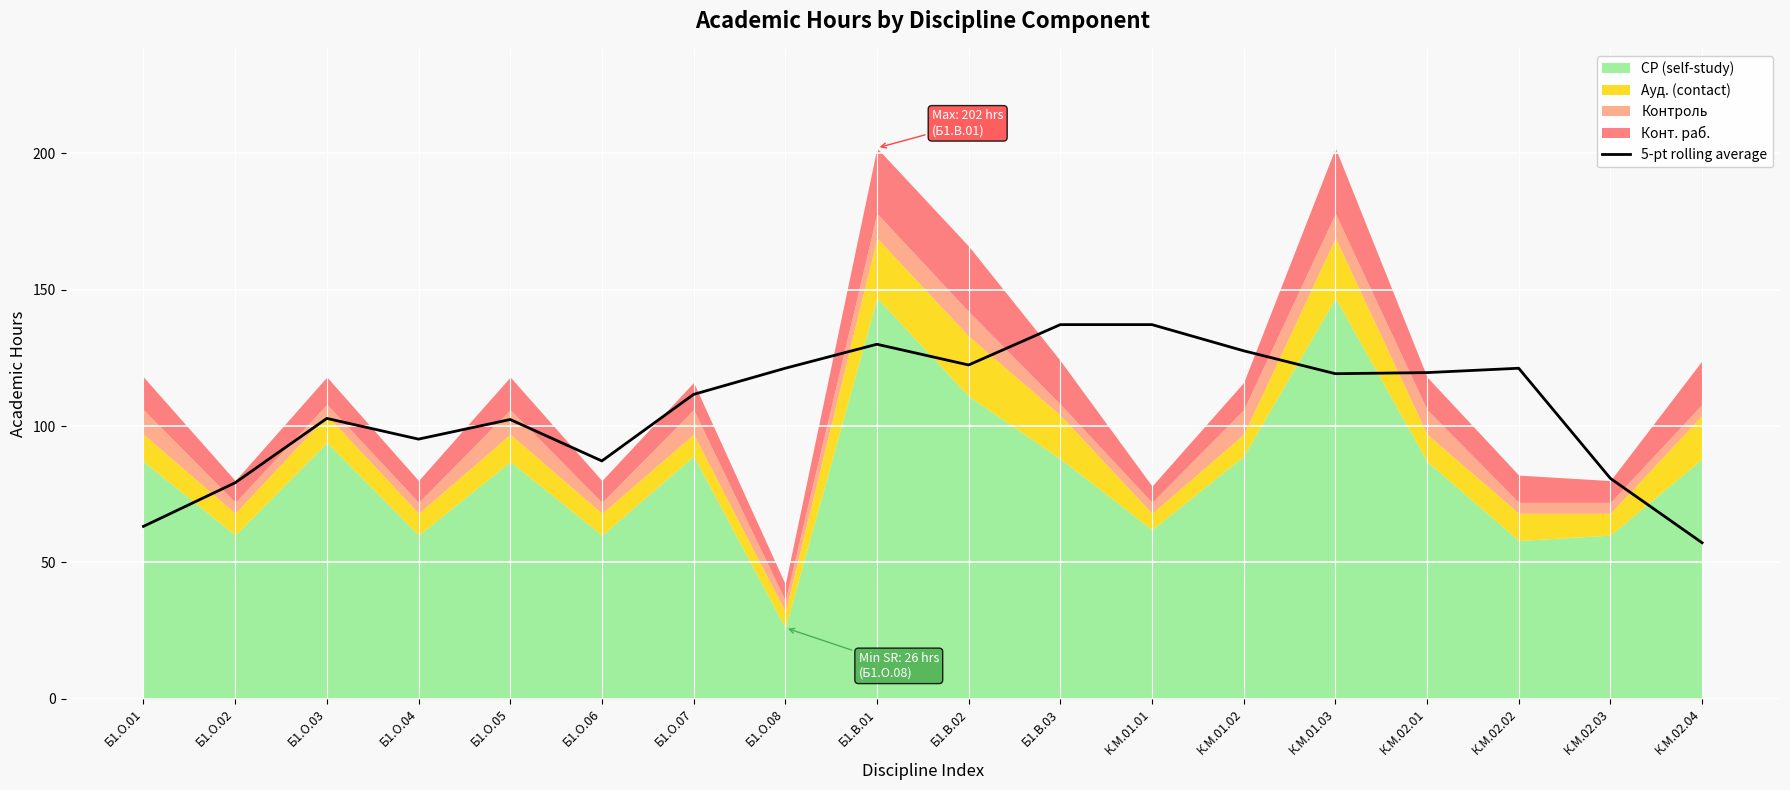

Reading right to left, extract all data points from this chart.

К.М.02.04=57.2	К.М.02.03=80.8	К.М.02.02=121.2	К.М.02.01=119.6	К.М.01.03=119.2	К.М.01.02=127.6	К.М.01.01=137.2	Б1.В.03=137.2	Б1.В.02=122.4	Б1.В.01=130.0	Б1.О.08=121.2	Б1.О.07=111.6	Б1.О.06=87.2	Б1.О.05=102.4	Б1.О.04=95.2	Б1.О.03=102.8	Б1.О.02=79.2	Б1.О.01=63.2